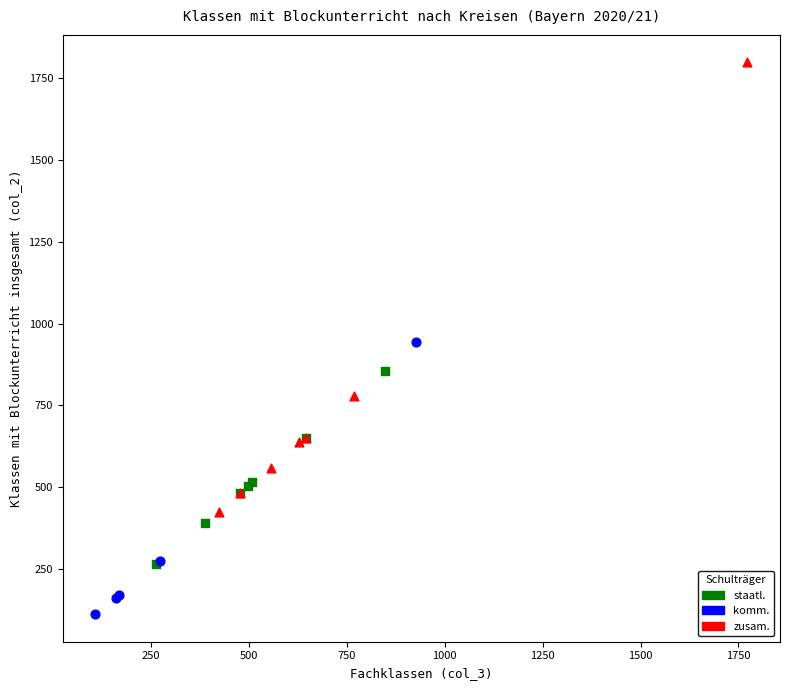

Which series contains the lowest Y value?

komm.